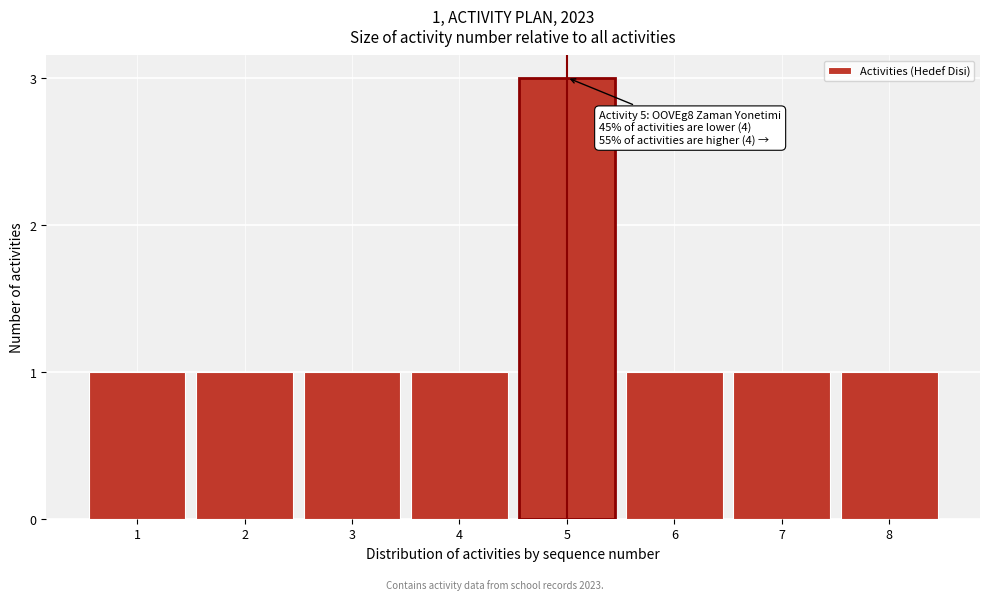

Reading left to right, what are all the values shown in this chart?

1=1	2=1	3=1	4=1	5=3	6=1	7=1	8=1